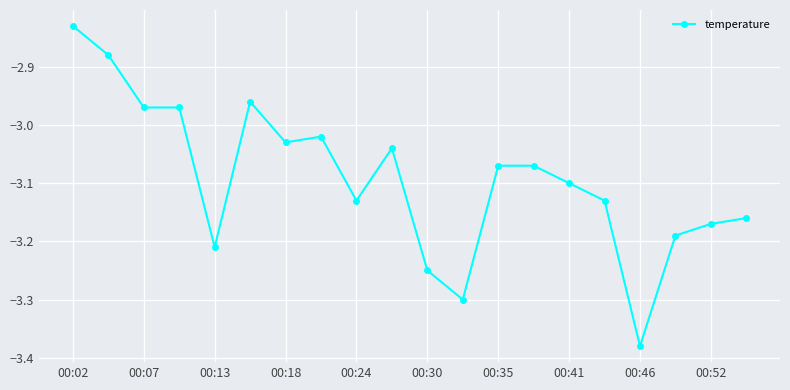

What is the sum of all values?

-61.9